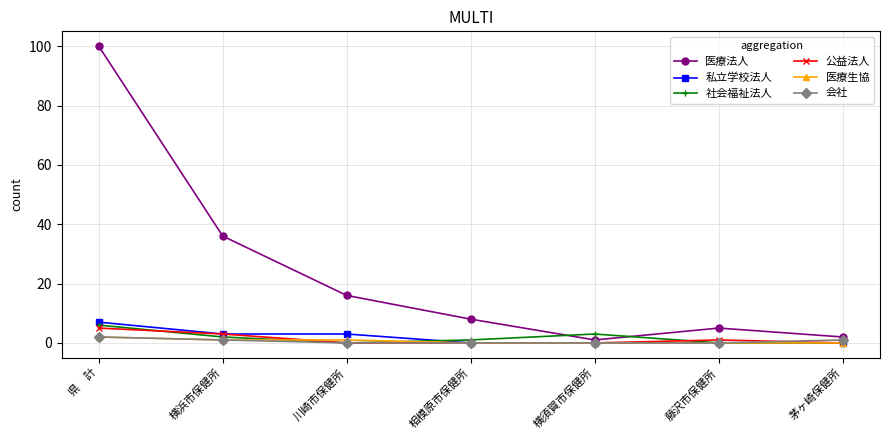

True or false: 医療法人 and 会社 cross at least once.

False